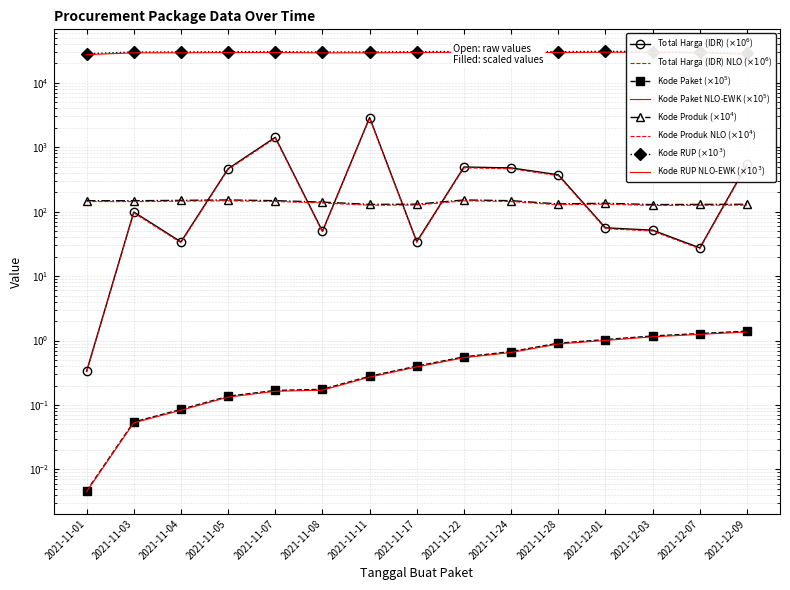

Reading left to right, what are all the values shown in this chart?

Total Harga (IDR): 0.3	95.8	33.0	450.1	1383.1	48.2	2805.4	33.3	478.2	463.3	362.2	54.5	50.1	26.6	524.8
Kode Paket: 0.0	0.1	0.1	0.1	0.2	0.2	0.3	0.4	0.6	0.7	0.9	1.0	1.2	1.3	1.4
Kode Produk: 148.0	147.8	149.8	151.9	148.2	140.8	129.7	130.6	151.9	148.2	131.8	135.1	128.7	129.7	130.3
Kode RUP: 28171.1	30089.0	30089.0	30372.2	30428.9	30029.1	30089.0	30416.7	30636.1	30352.7	30363.2	30745.1	30527.4	30089.0	28497.1